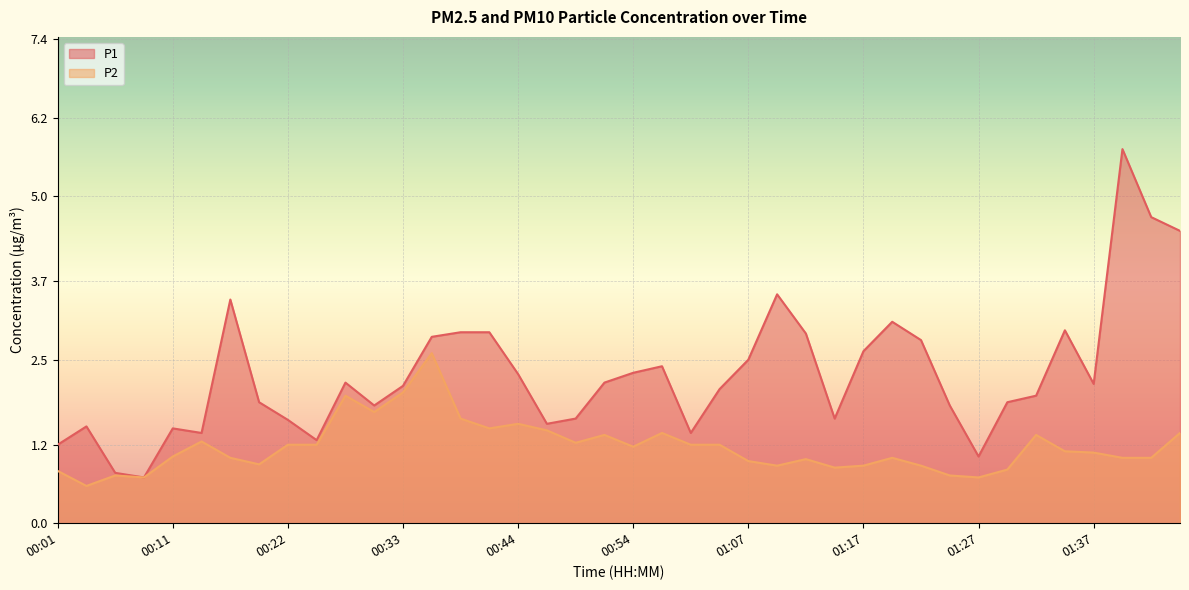

Rank the series by their average value, from highest to lowest.

P1, P2